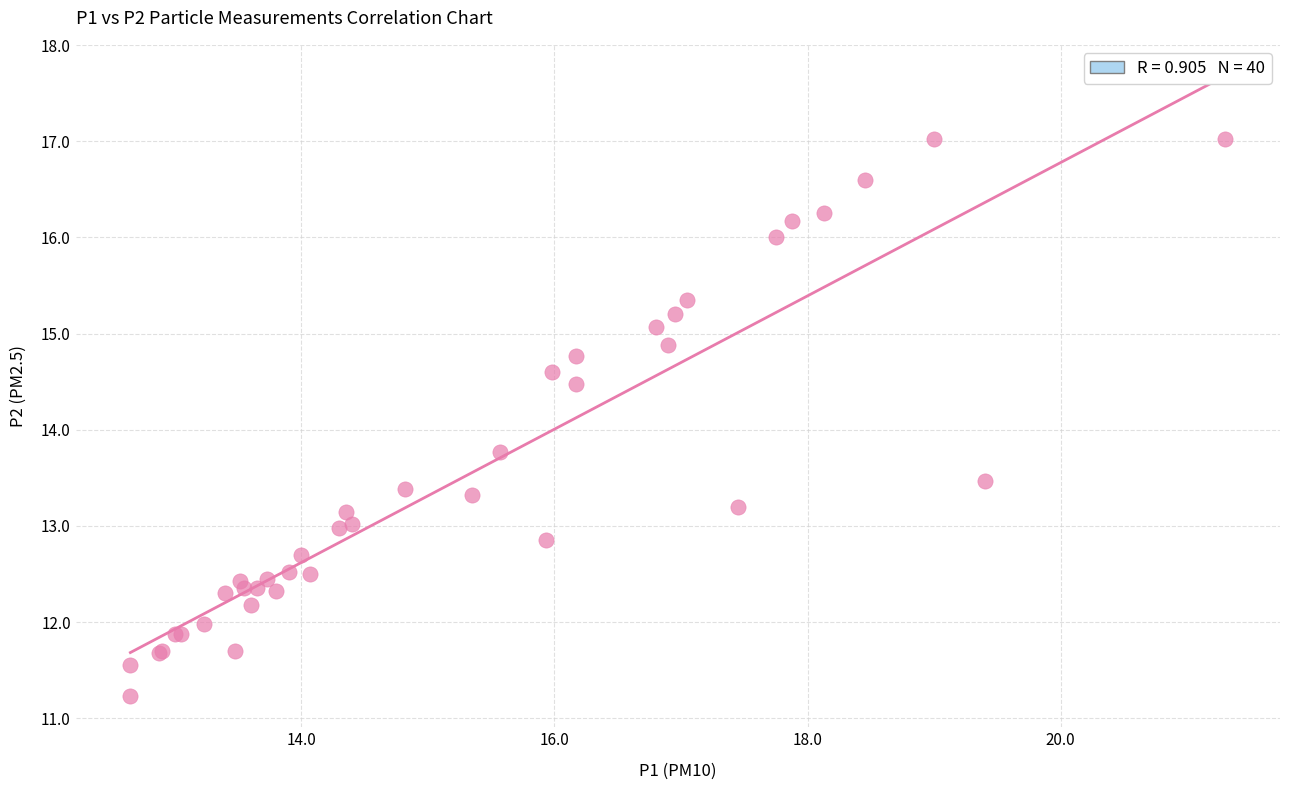

What Y value in the scatter plot is closest to 14?

13.8